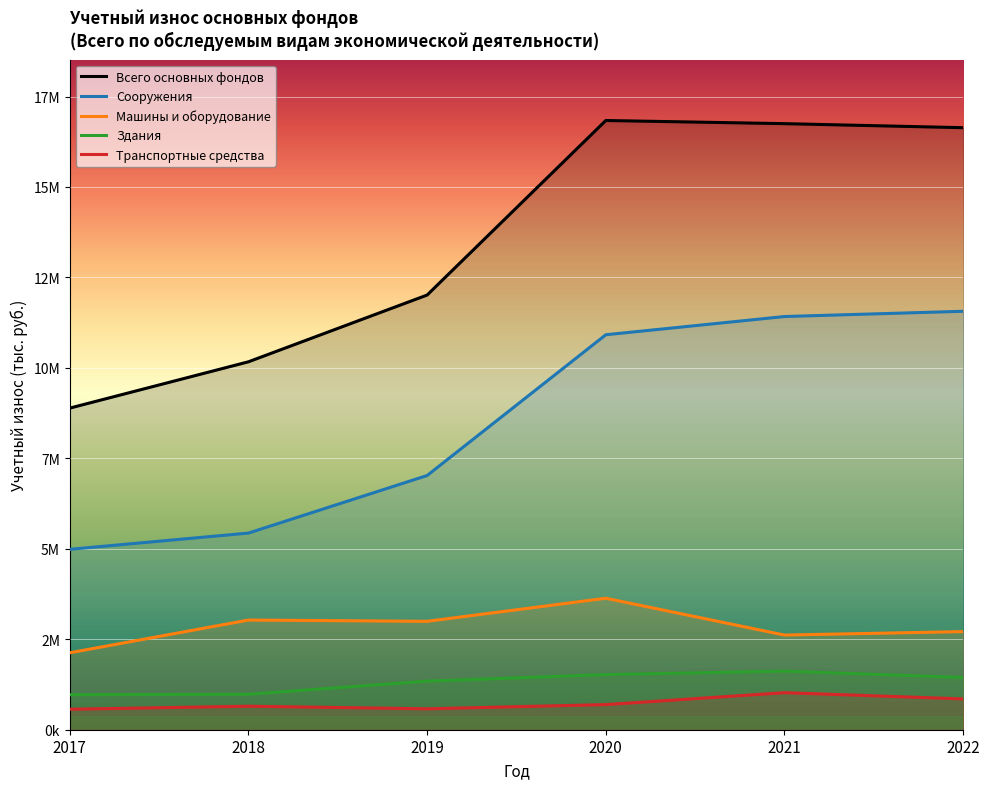

What is the value of the Всего основных фондов point at the 6th from the left?

16638561